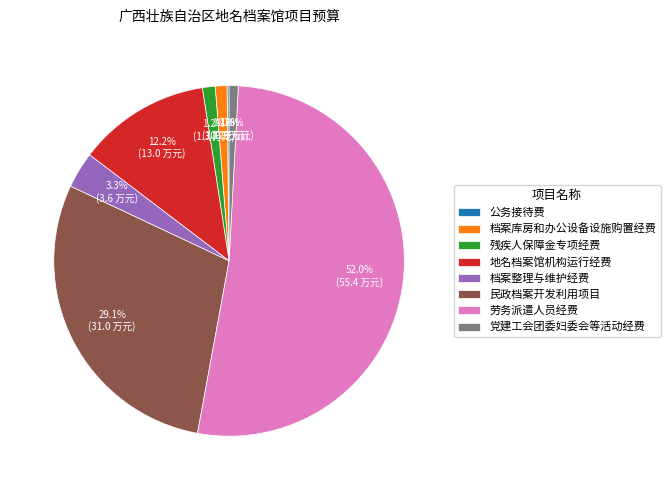

To the nearest percent, what percentage of the pie is 残疾人保障金专项经费?

1%